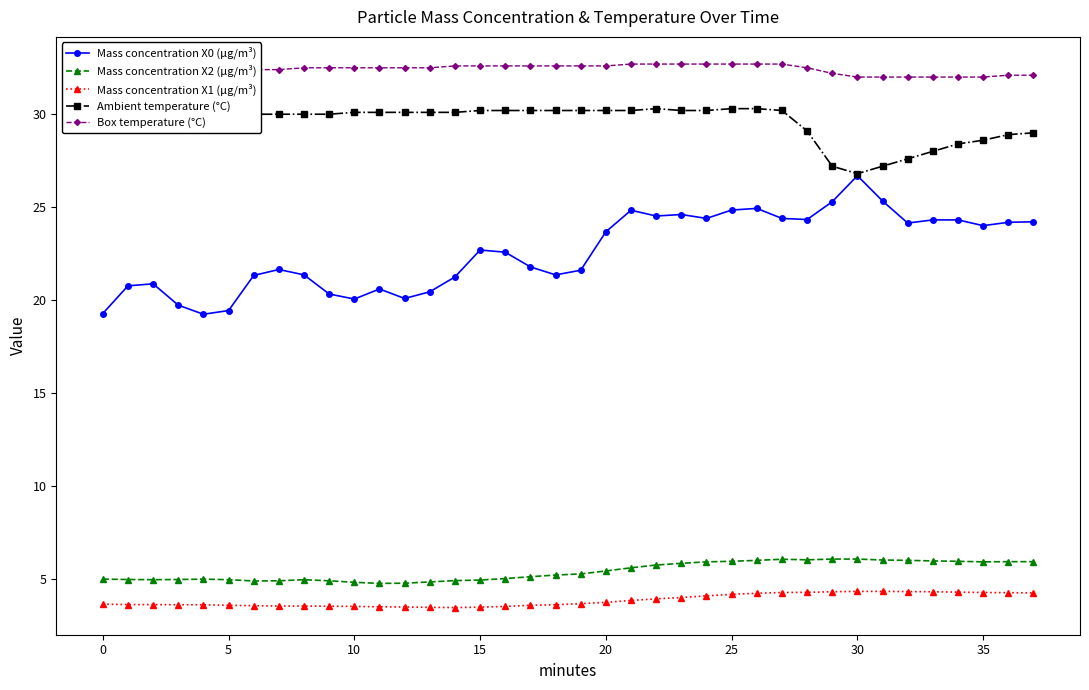

Which series has the largest range (max minus min)?

Mass concentration X0 (μg/m³)